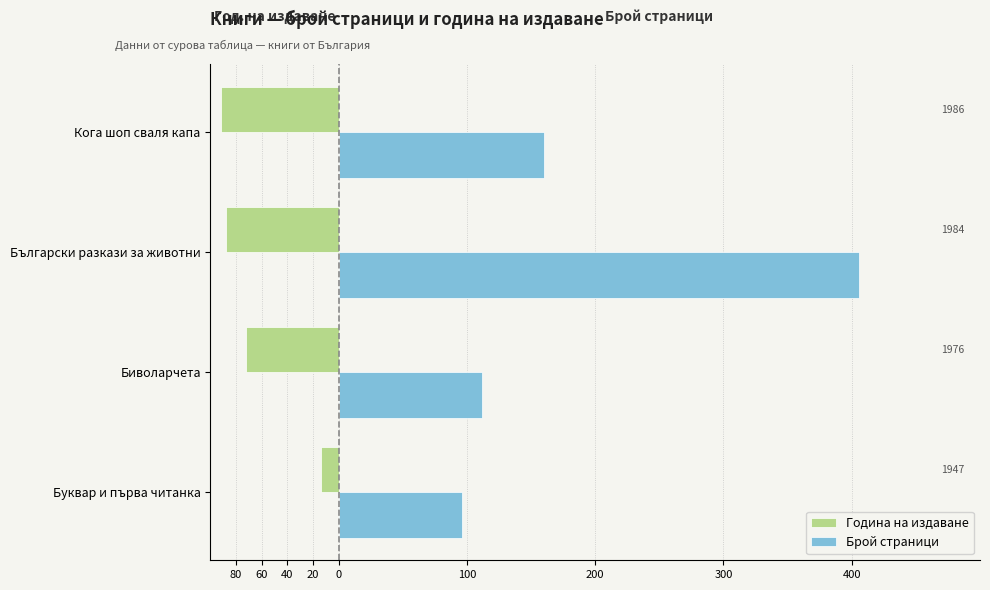

What are all the series names shown in the legend?

Година на издаване, Брой страници